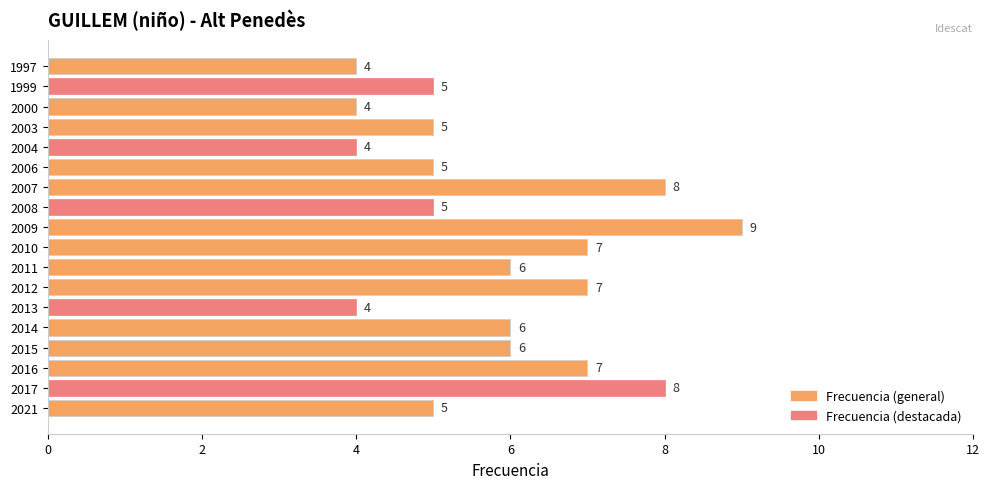

What is the difference between the second highest and minimum values?

4